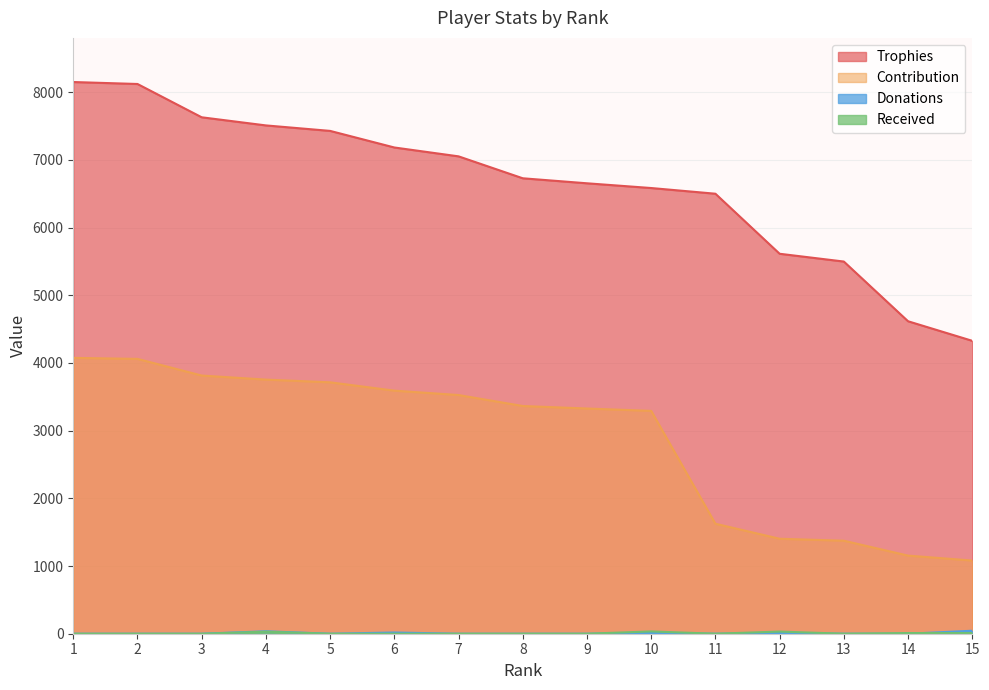

What value does the Donations series have at 6, to the nearest 5?

20